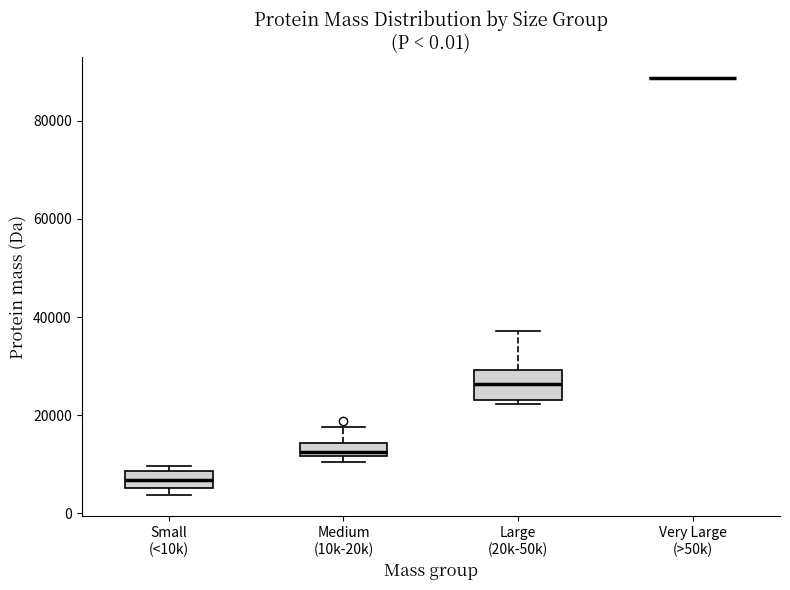

Which box is the tallest, from its lower edge to its upper edge?

Large (20k-50k)